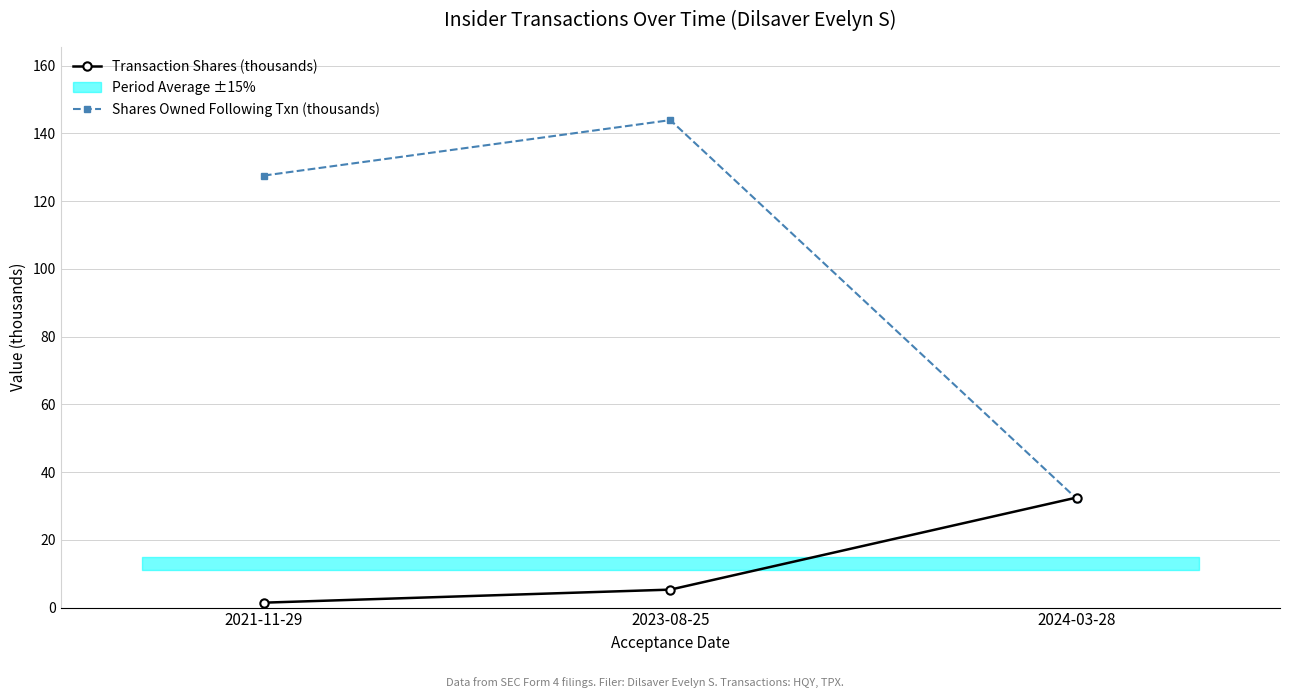

How many lines are shown in the chart?

2